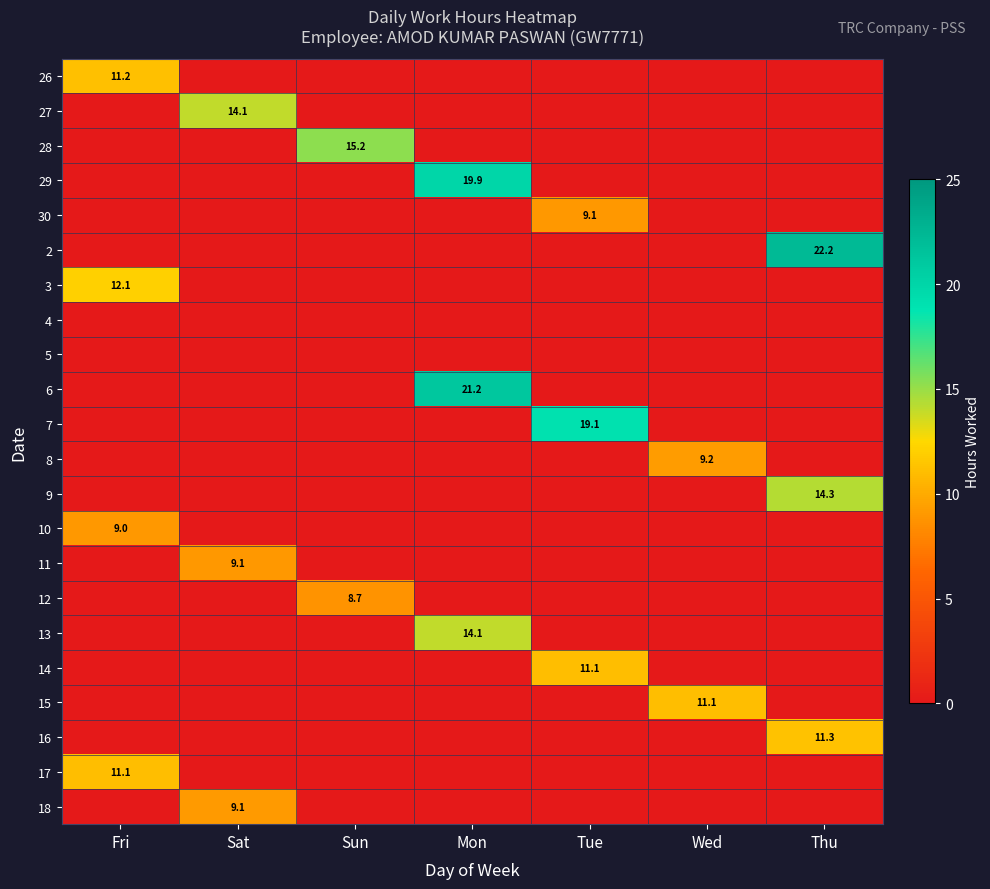

Is it true that 26 equals 15.1 at Fri?

False